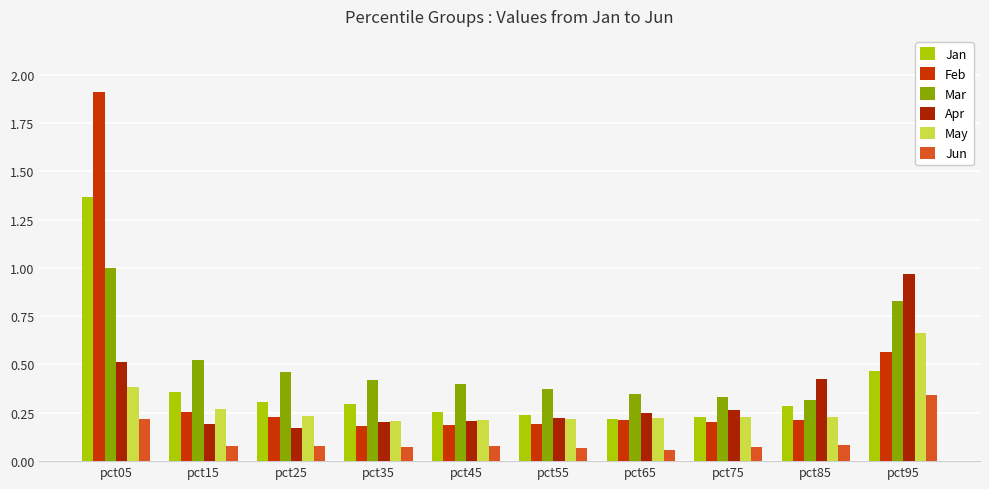

Rank the categories by Jan value from lowest to highest.

pct65, pct75, pct55, pct45, pct85, pct35, pct25, pct15, pct95, pct05